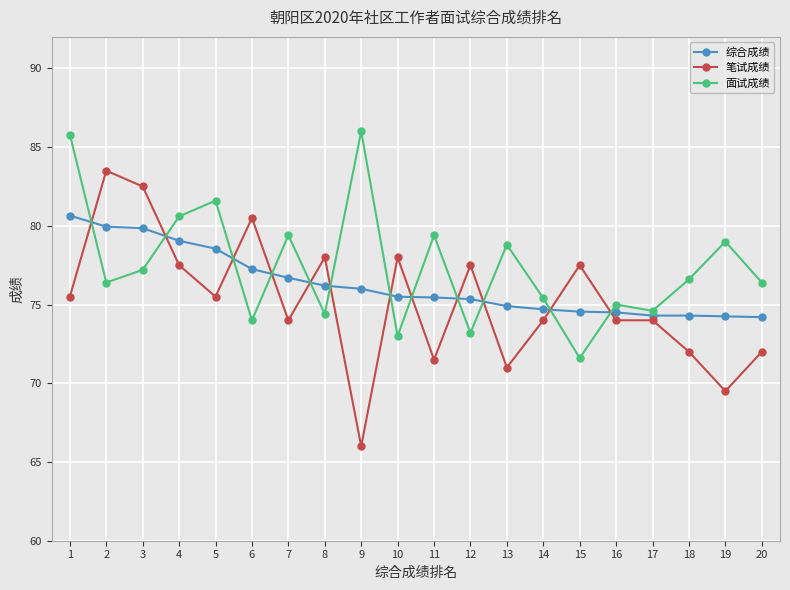

Which series has the largest range (max minus min)?

笔试成绩